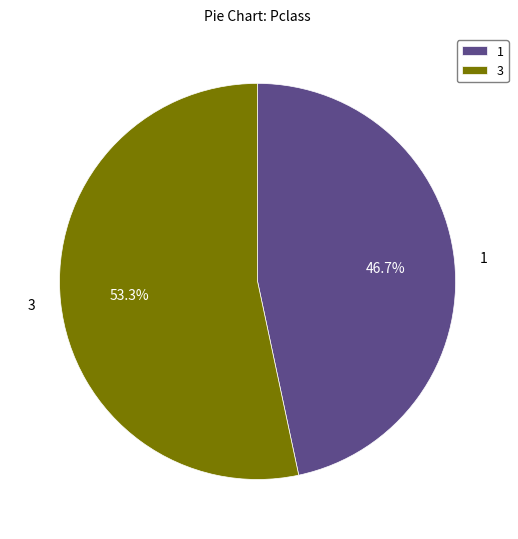

Rank the categories by value from lowest to highest.

1, 3